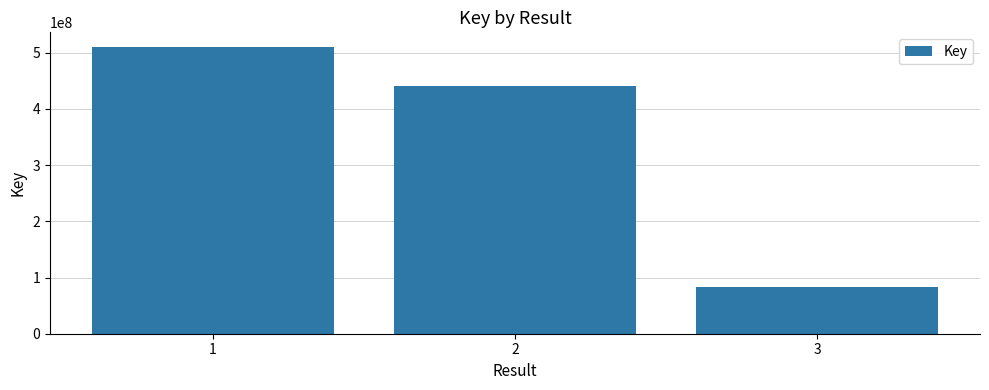

Rank the categories by value from lowest to highest.

3, 2, 1